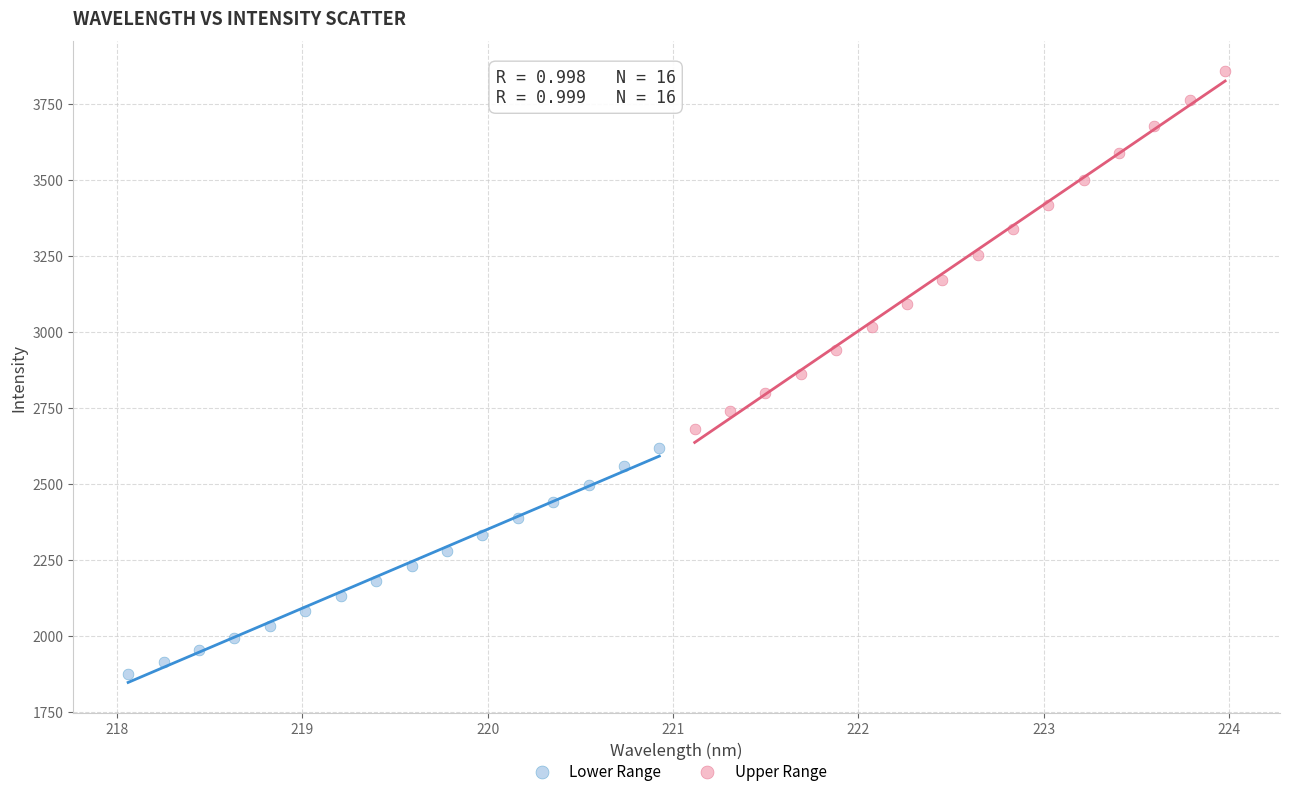

Which series contains the lowest Y value?

Lower Range